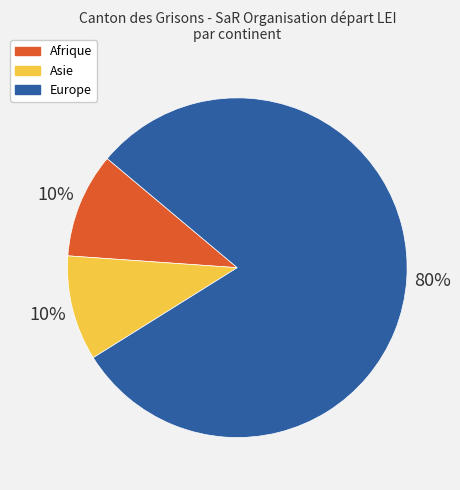

Is the sum of Europe and Asie greater than half?

Yes